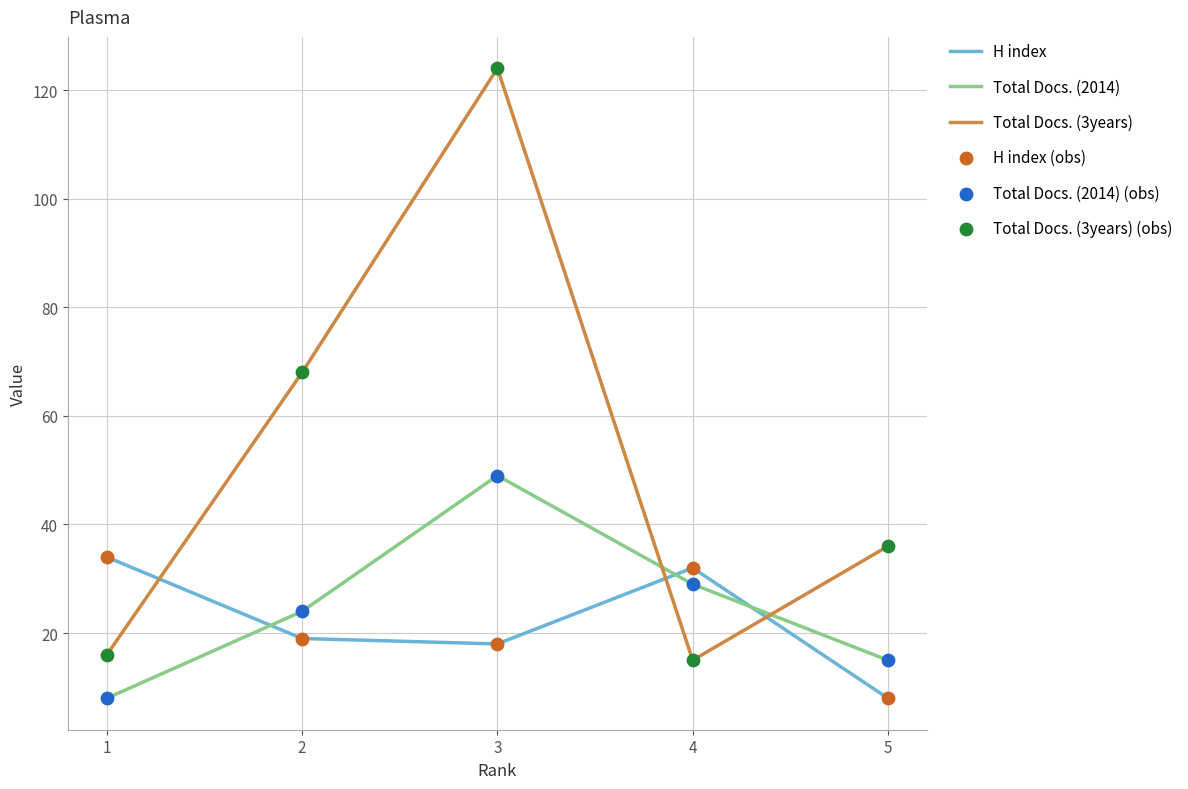

Which series has the largest total across all categories?

Total Docs. (3years)